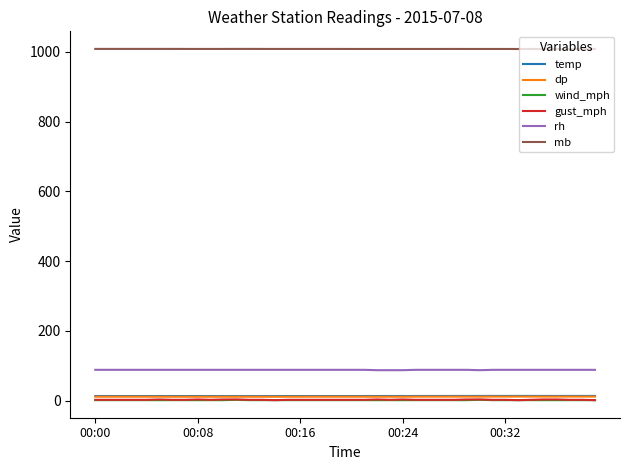

True or false: gust_mph and mb intersect in this chart.

False